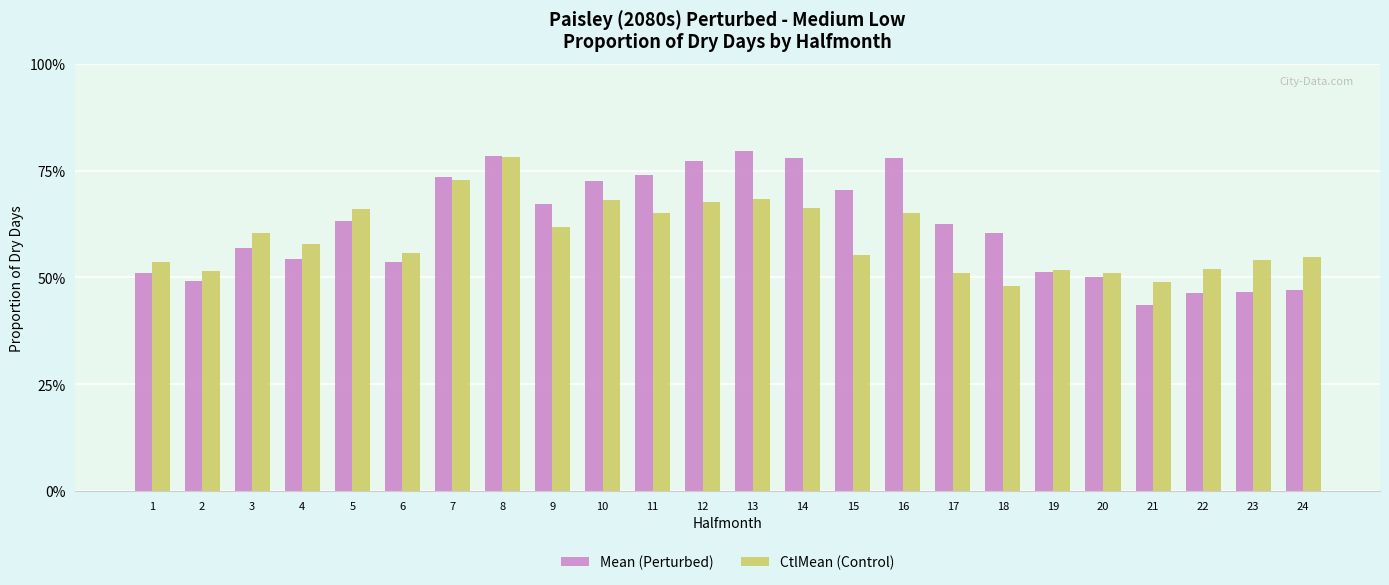

Is the value of Mean (Perturbed) at 12 greater than the value of CtlMean (Control) at 16?

Yes